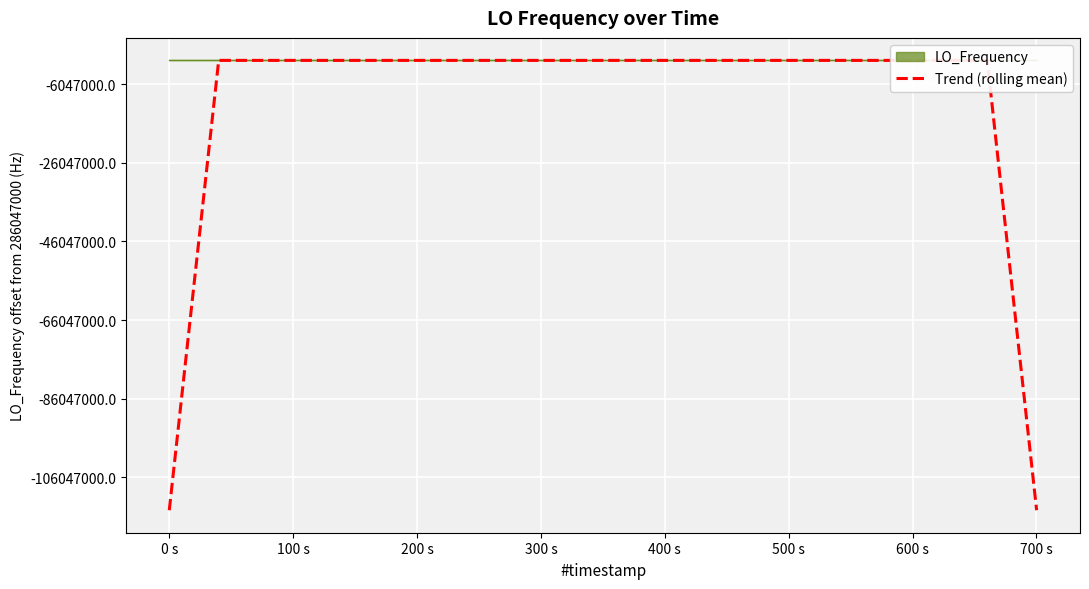

Is this an area chart (filled region under the line)?

Yes